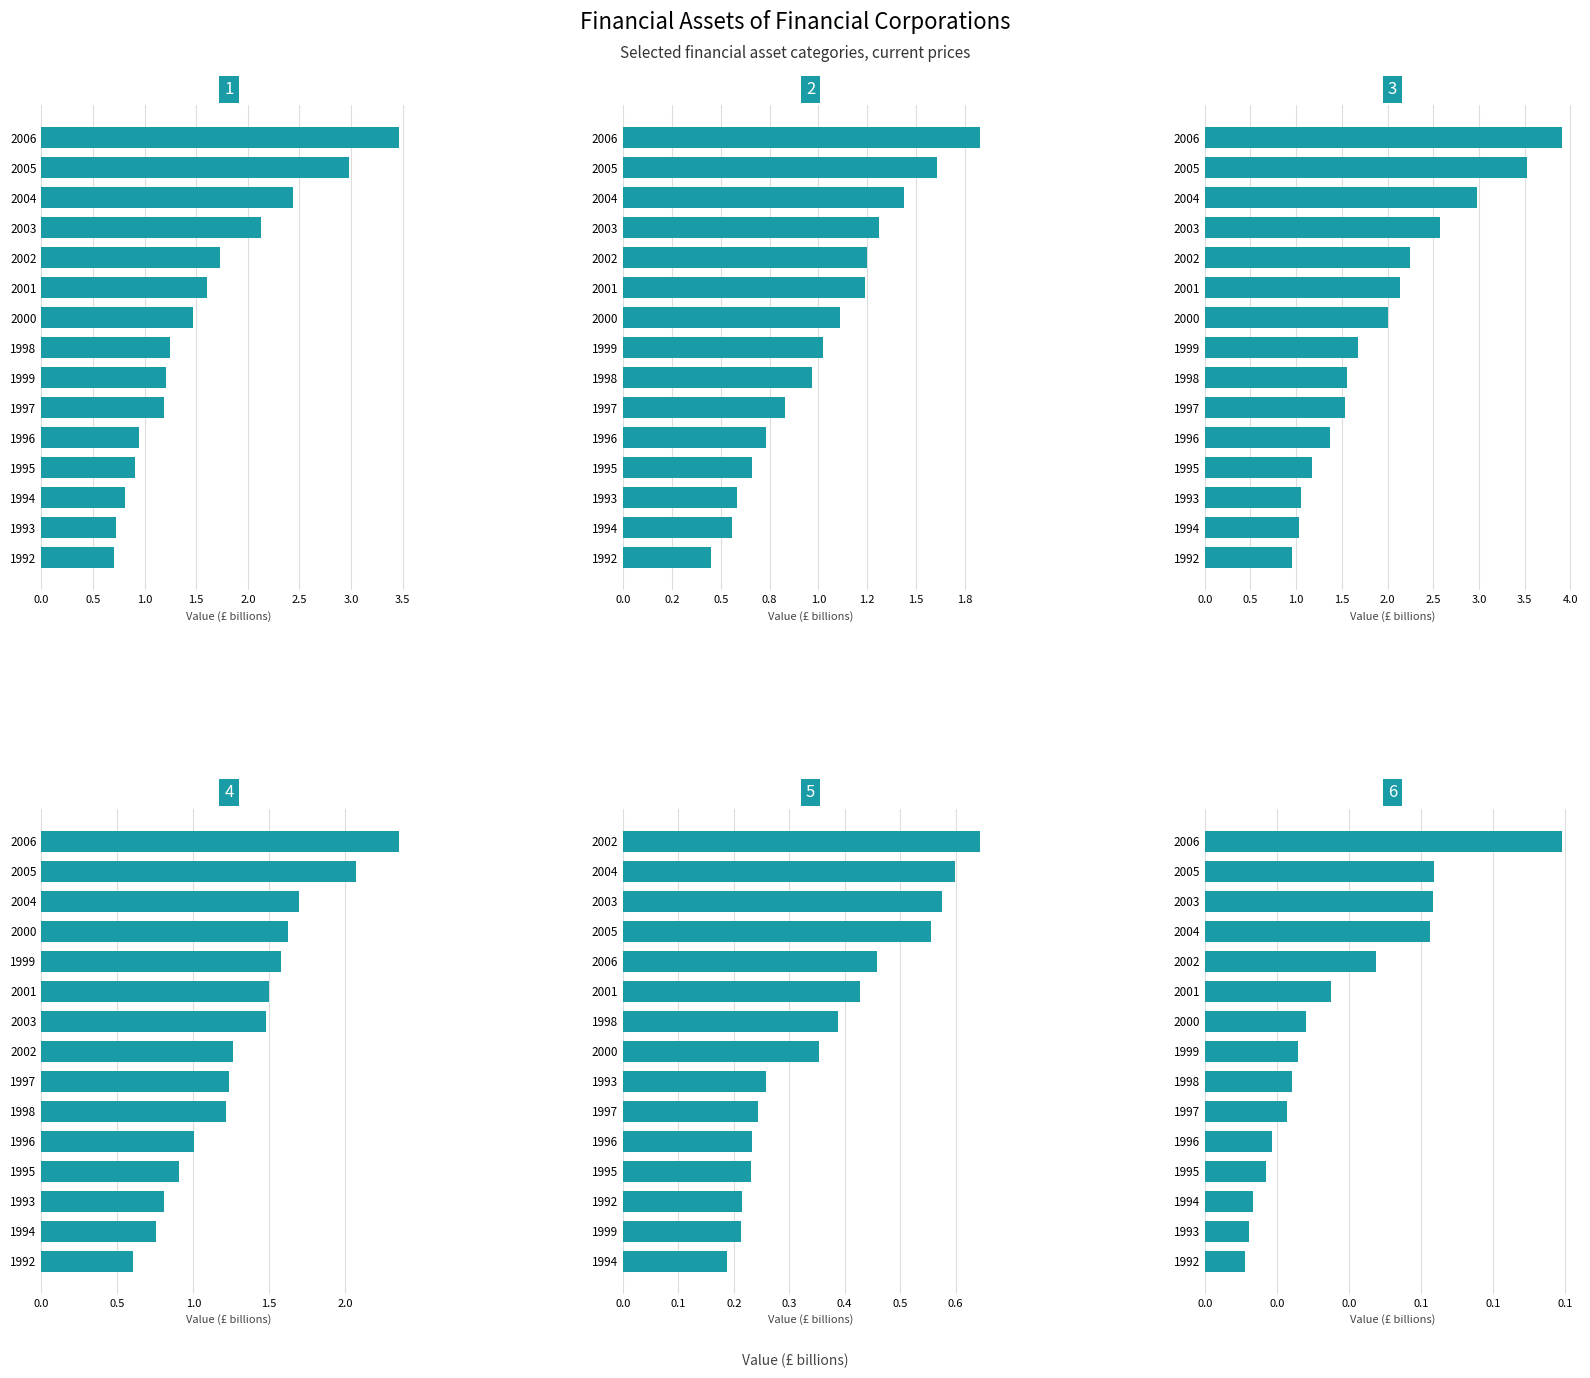

How many bars are there in each group?

6